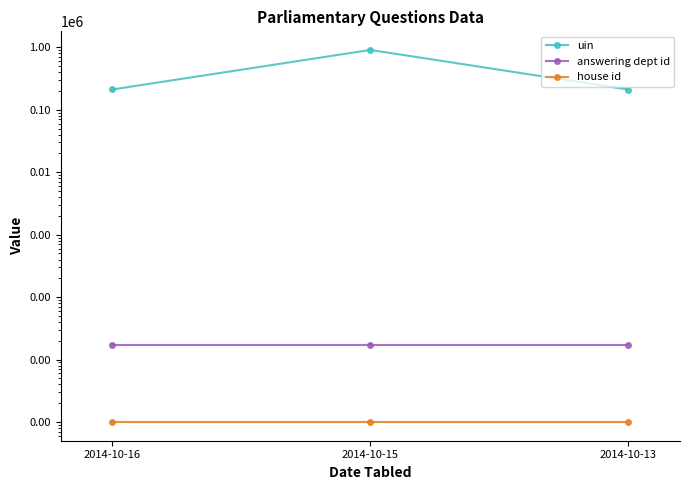

At which label is answering dept id closest to 17?

2014-10-16